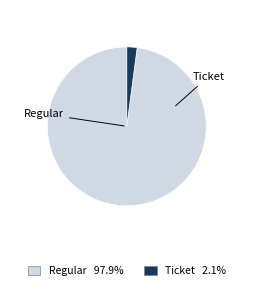

Combined, do Ticket and Regular account for over 50%?

Yes